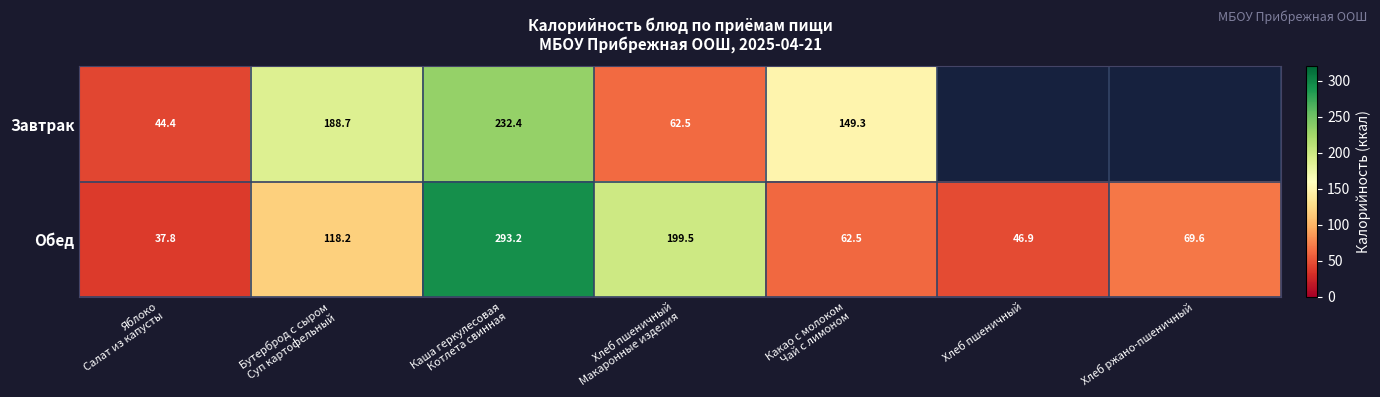

What is the difference between the maximum and minimum values in the Обед series?

255.4